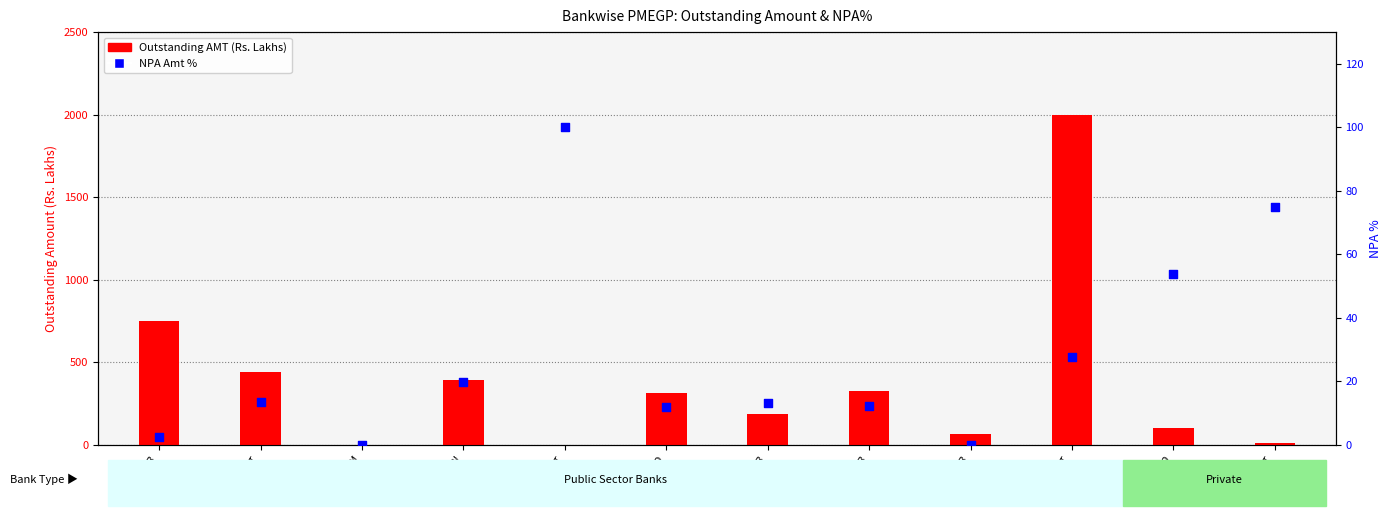

Which series has the largest Y range (max minus min)?

Outstanding AMT (Rs. Lakhs)